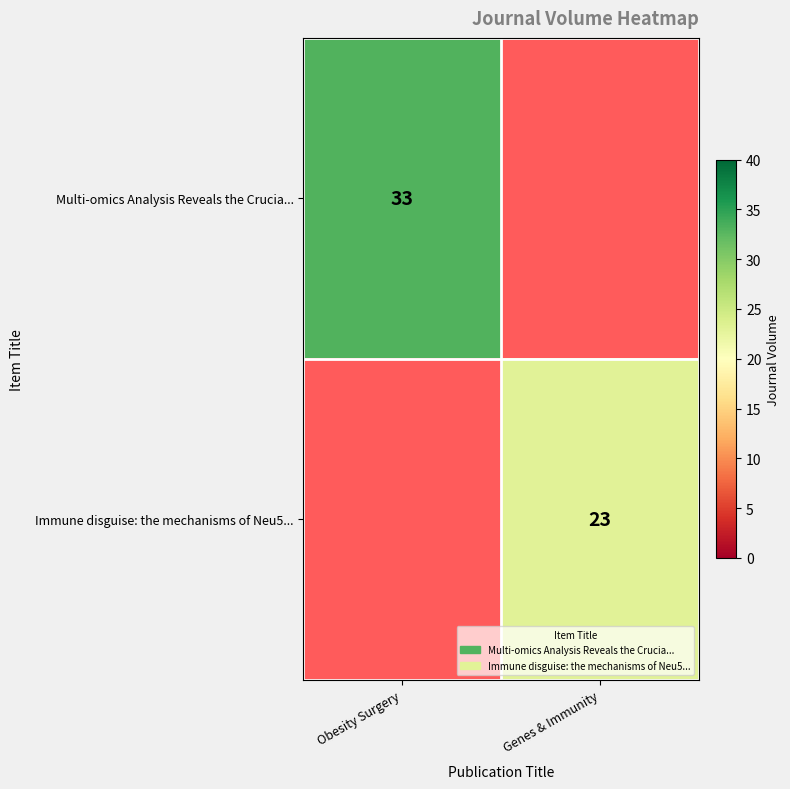

Is it true that Multi-omics Analysis Reveals the Crucia... equals 33 at Obesity Surgery?

True